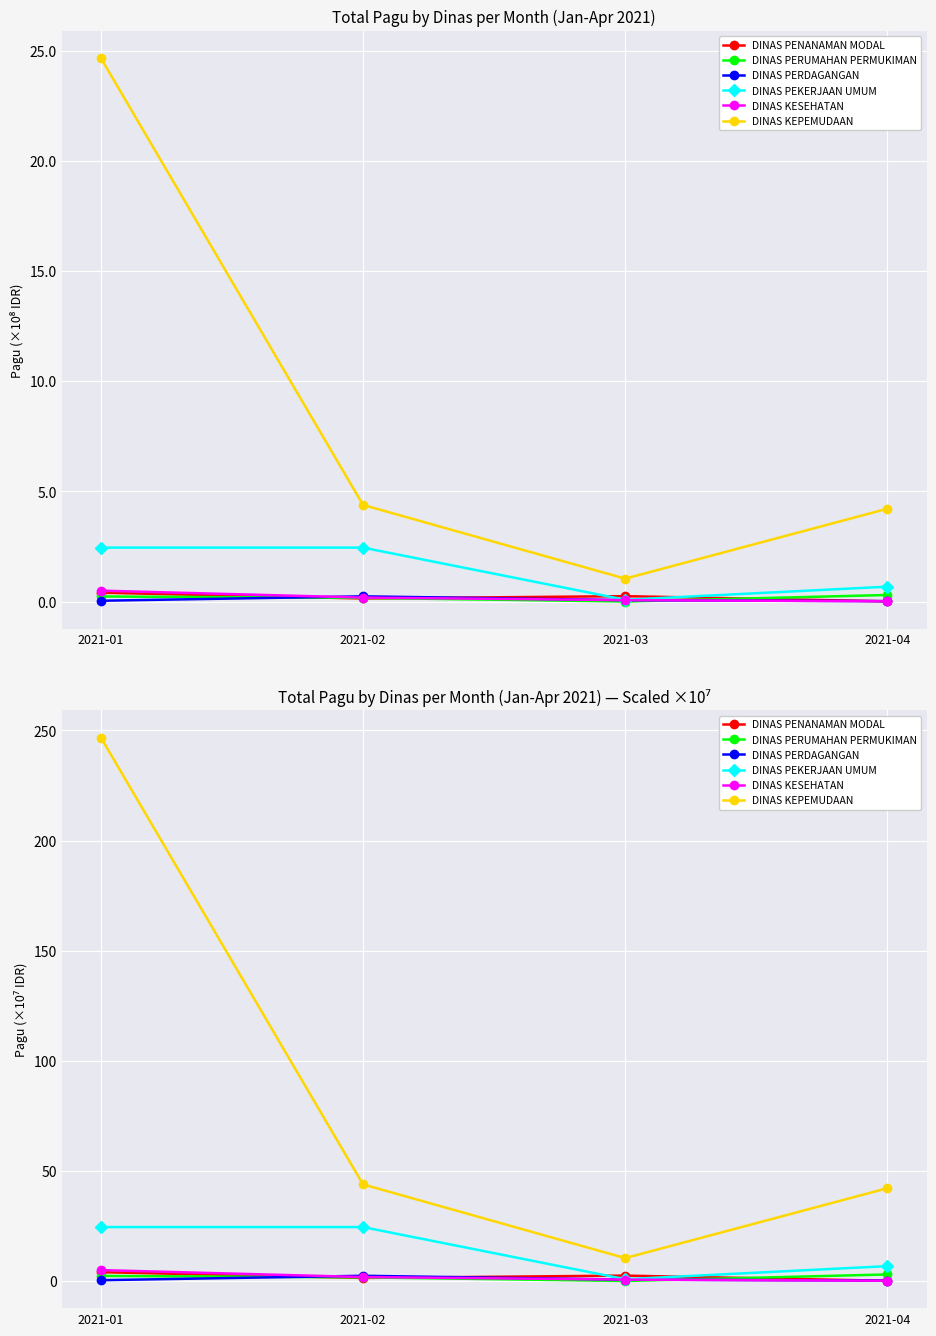

Between 2021-02 and 2021-03, which series saw the biggest shift?

DINAS KEPEMUDAAN